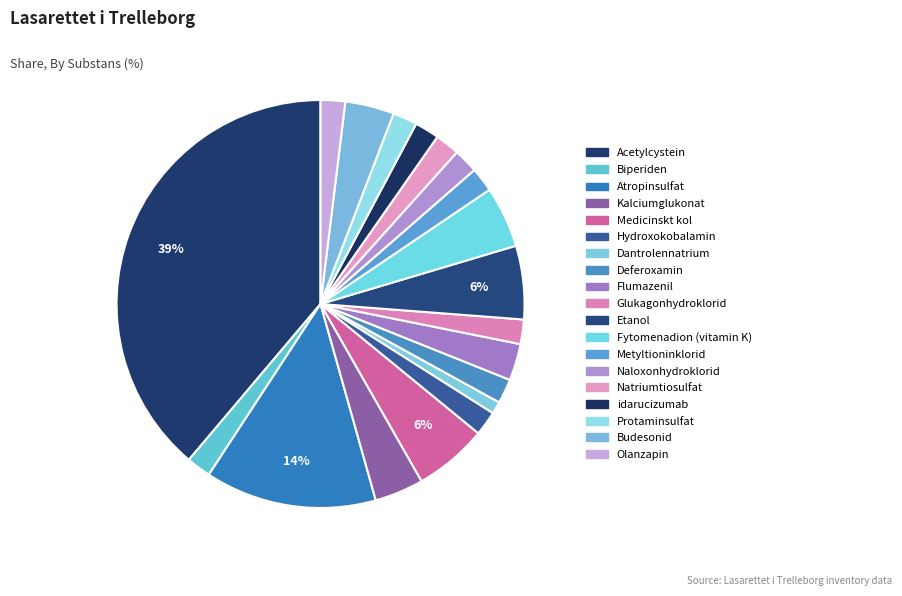

Count the number of slices in the pie.

19